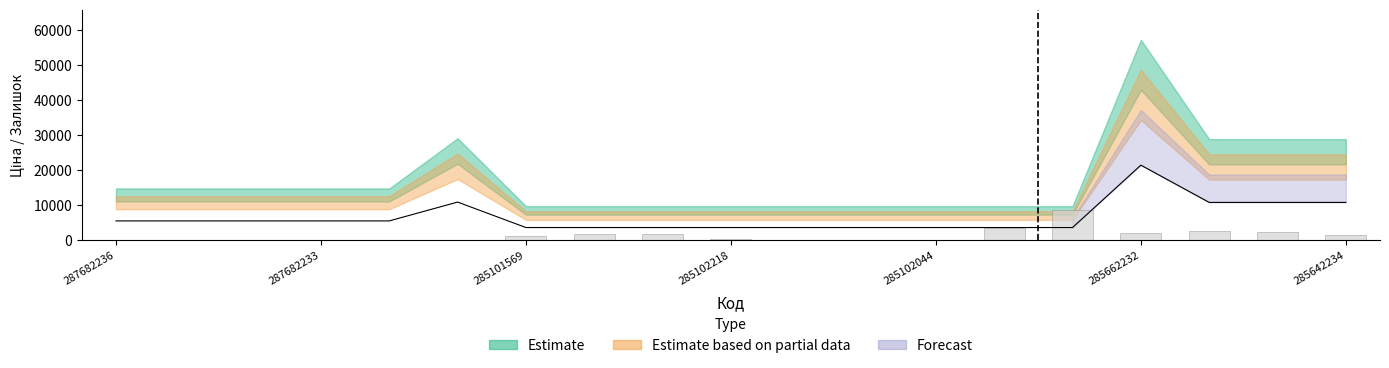

Rank the series by their average value, from lowest to highest.

Залишок, Ціна